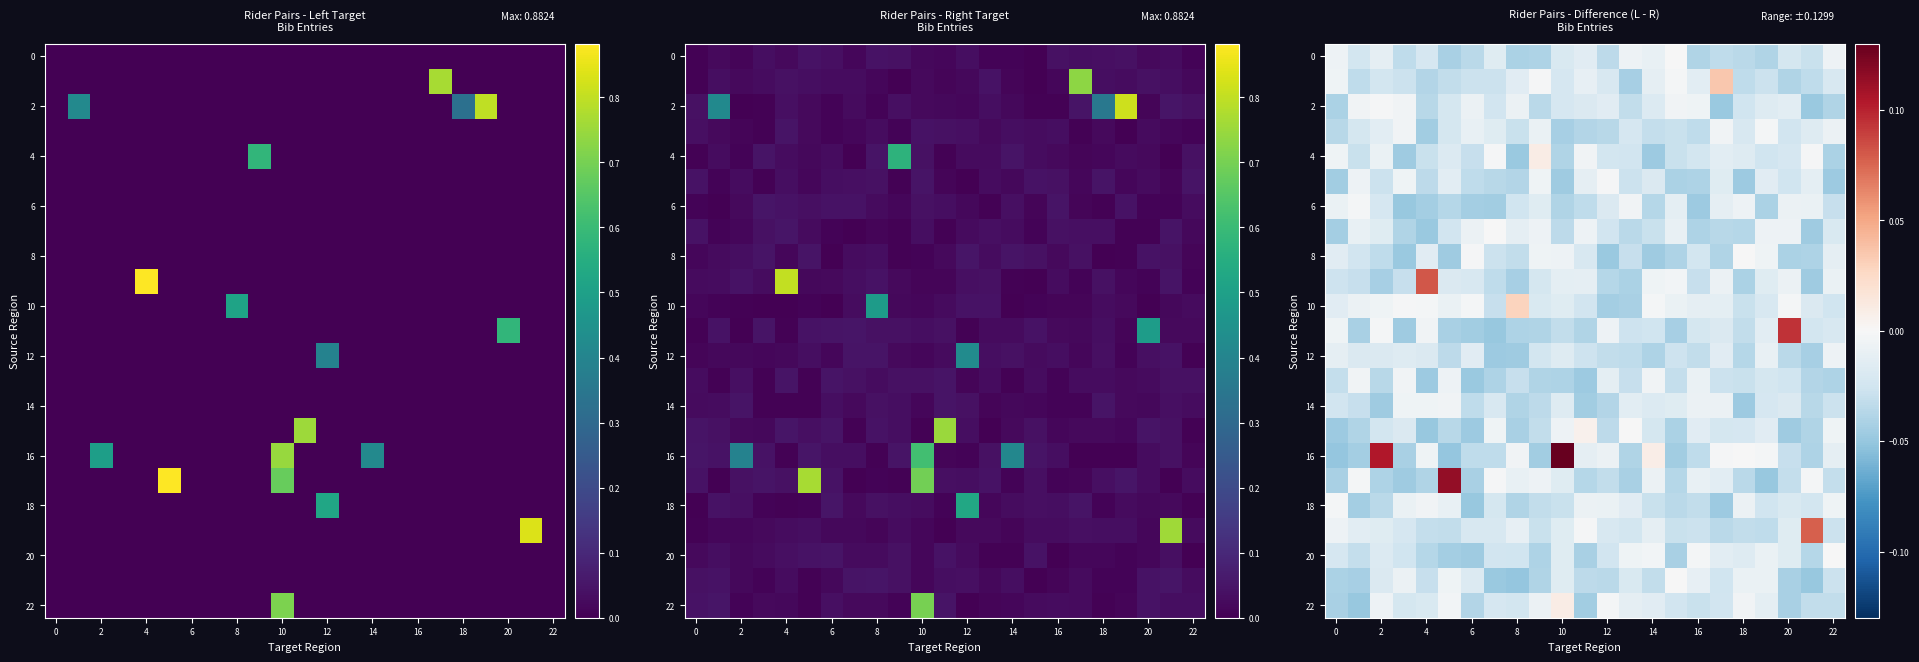

Which series has the widest spread of values?

16